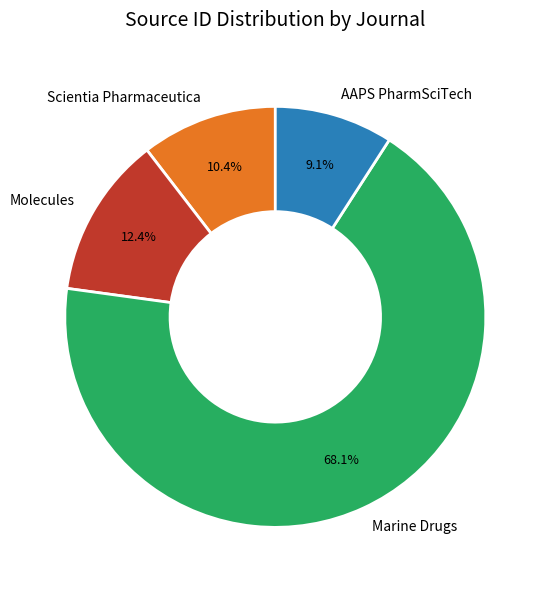

What is the ratio of the value at Molecules to the value at Scientia Pharmaceutica?

1.2